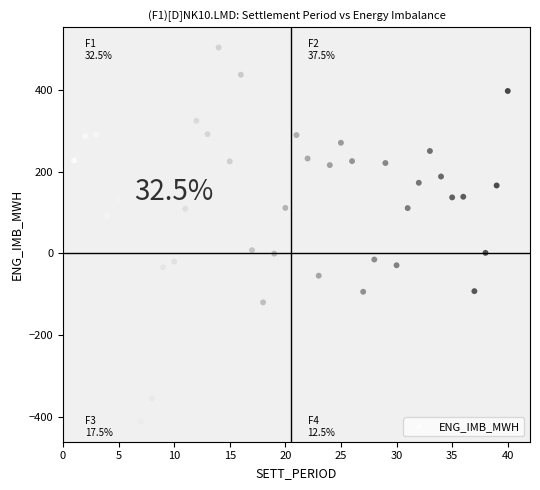

What is the range of X values (max minus min)?

39.0